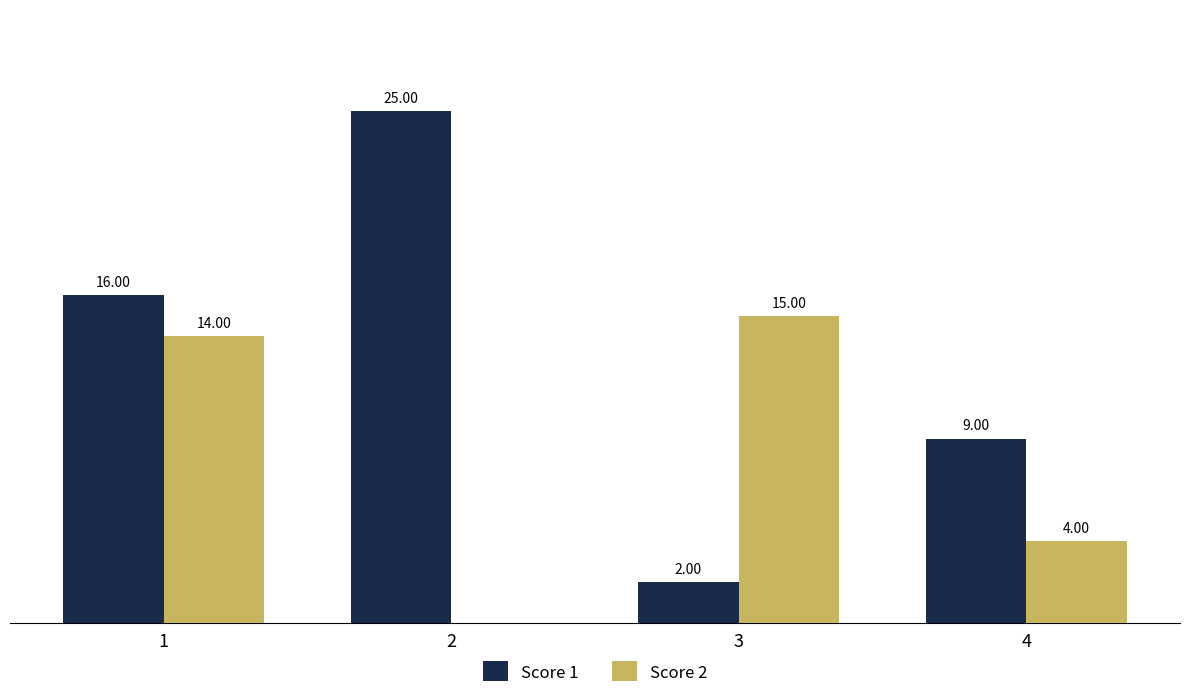

Is the value of Score 2 at 3 greater than the value of Score 1 at 3?

Yes